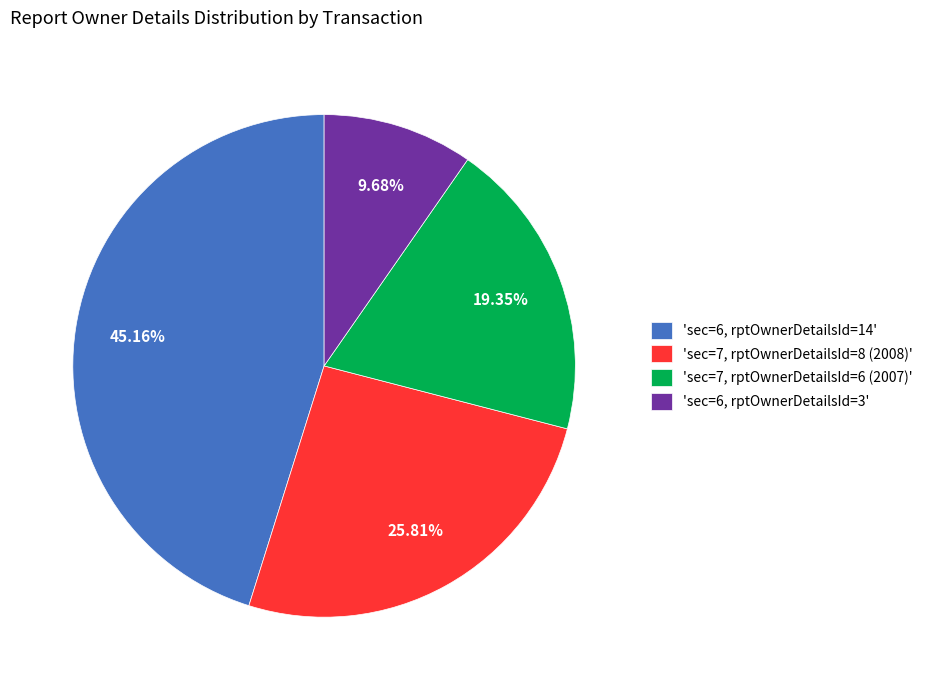

Which category has the smallest portion of the pie?

'sec=6, rptOwnerDetailsId=3'